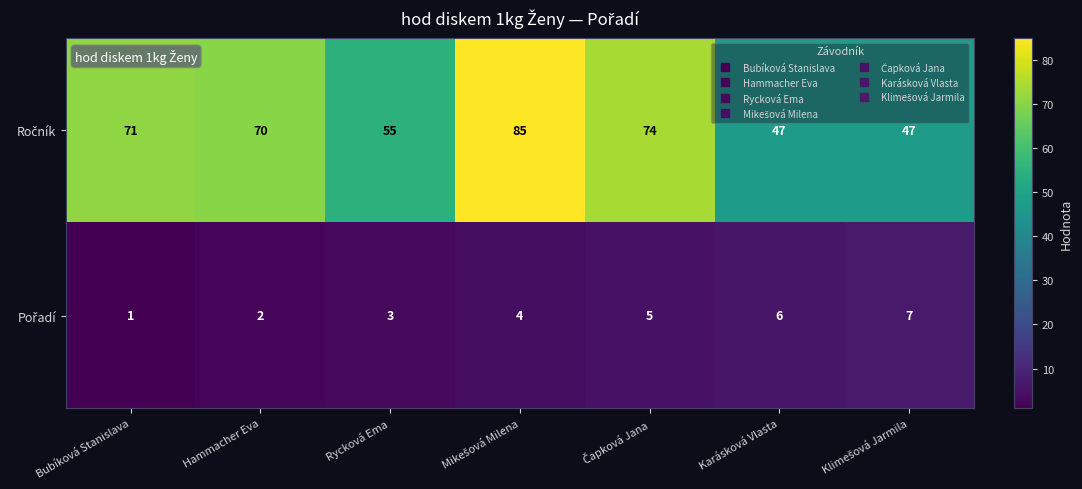

At how many categories does at least one series exceed 8?

7